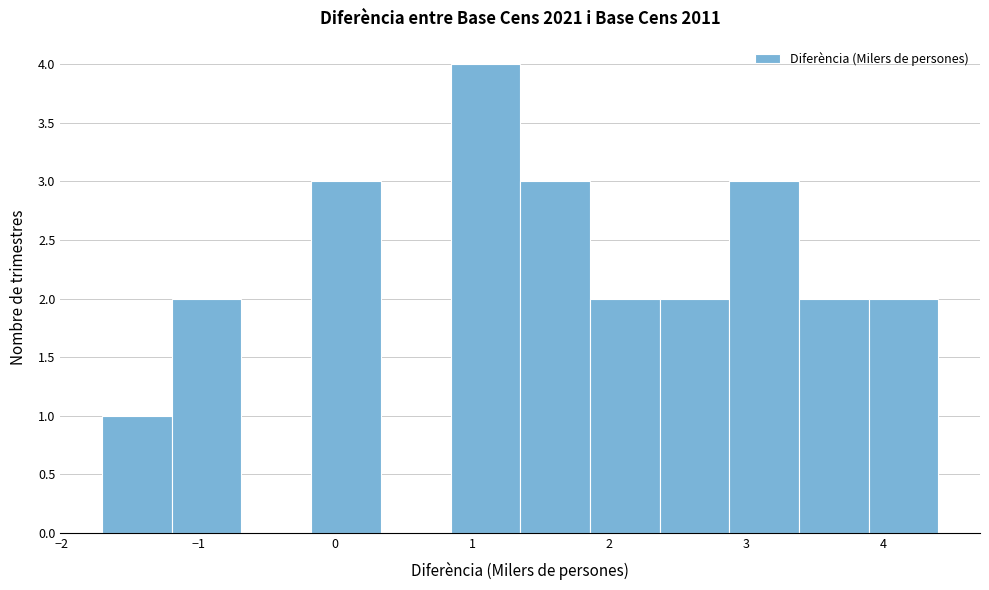

Reading left to right, list every bar in this chart as the range it spans on the x-axis followed by its height. Neither the bar edges nor the heights are printed on the chart, so give them approximately, as read against the axes.

-1.7 to -1.2: 1
-1.2 to -0.7: 2
-0.7 to -0.2: 0
-0.2 to 0.3: 3
0.3 to 0.8: 0
0.8 to 1.4: 4
1.4 to 1.9: 3
1.9 to 2.4: 2
2.4 to 2.9: 2
2.9 to 3.4: 3
3.4 to 3.9: 2
3.9 to 4.4: 2